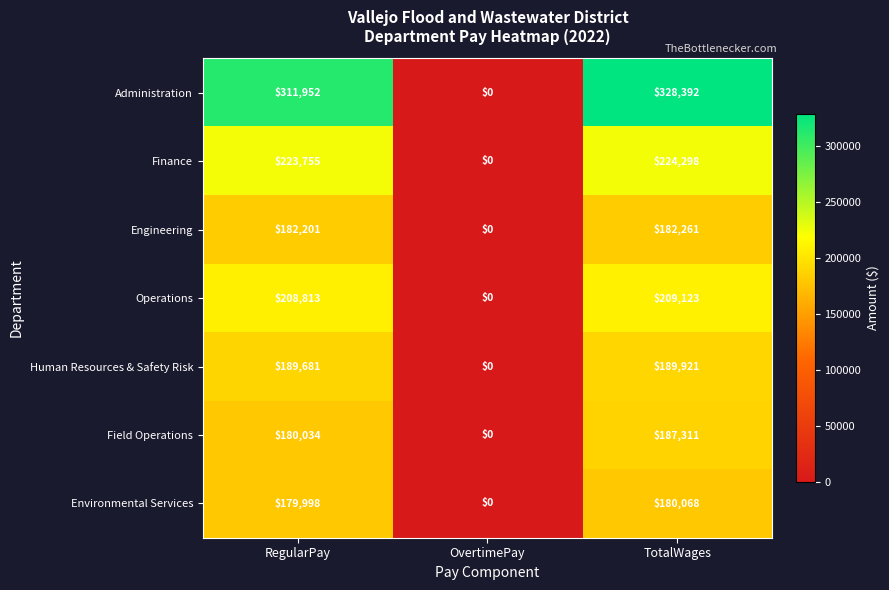

At which label is Environmental Services closest to 90034?

RegularPay